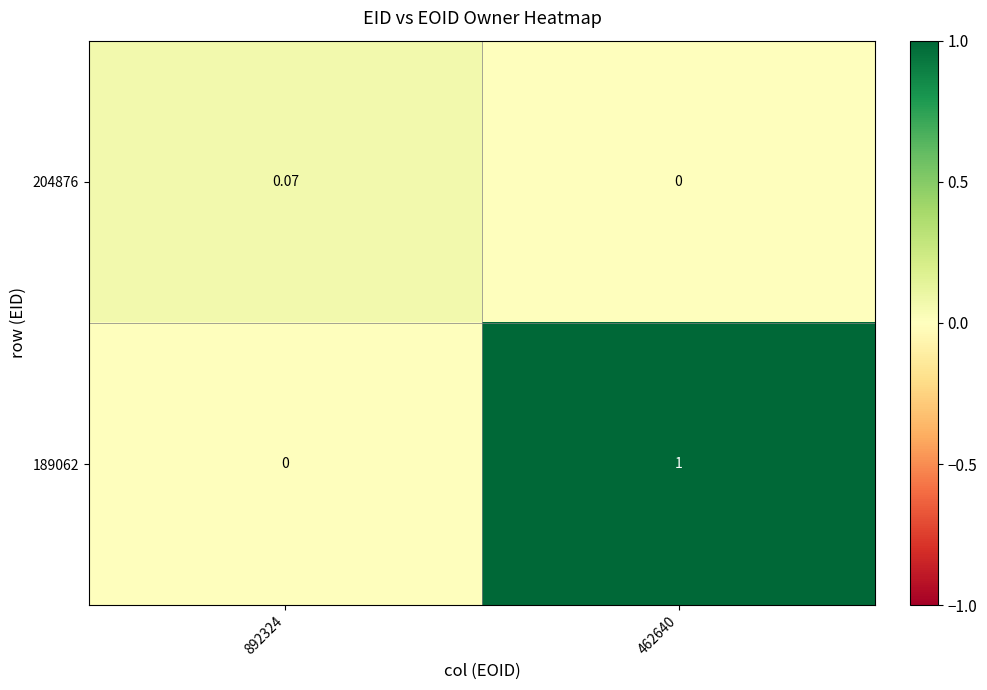

Which category has the highest value across all series?

462640